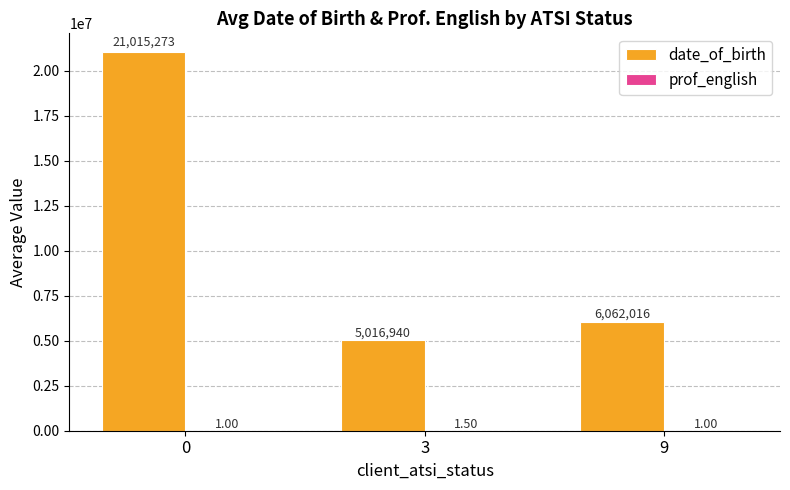

Which series has the largest total across all categories?

date_of_birth